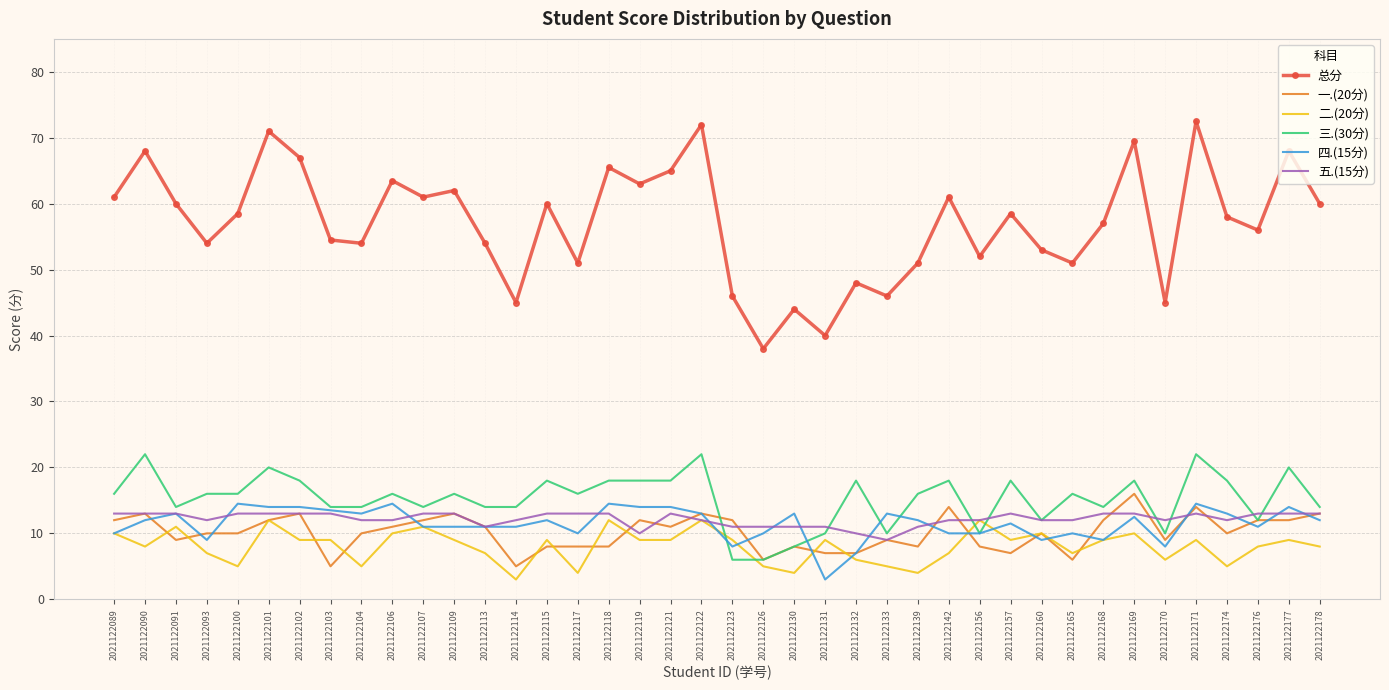

Which series has the largest total across all categories?

总分